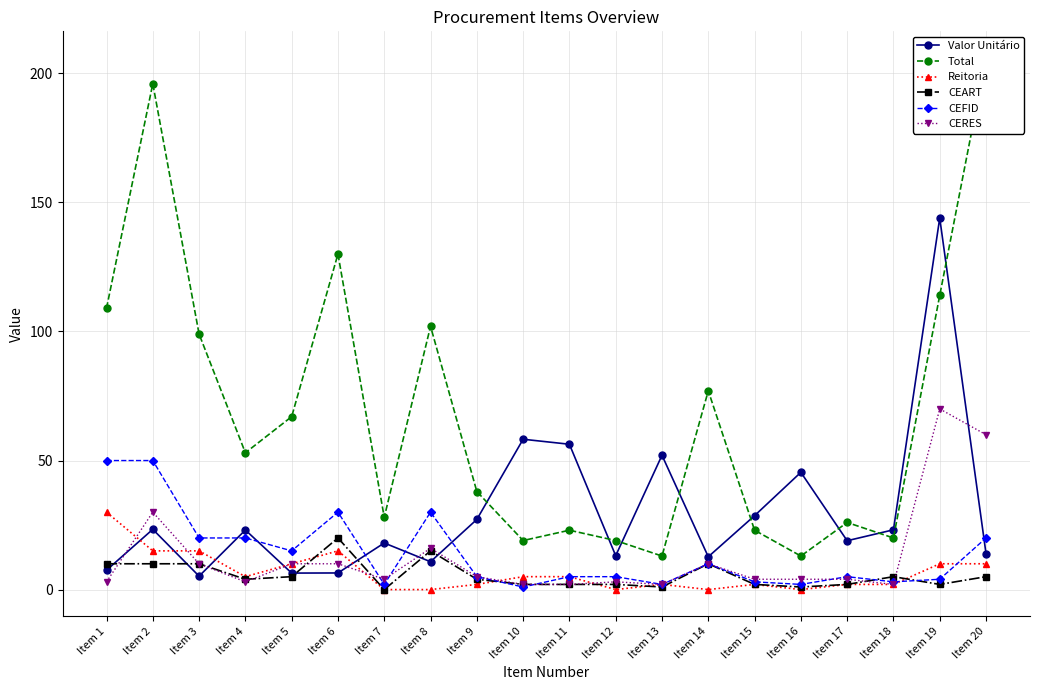

What are all the series names shown in the legend?

Valor Unitário, Total, Reitoria, CEART, CEFID, CERES